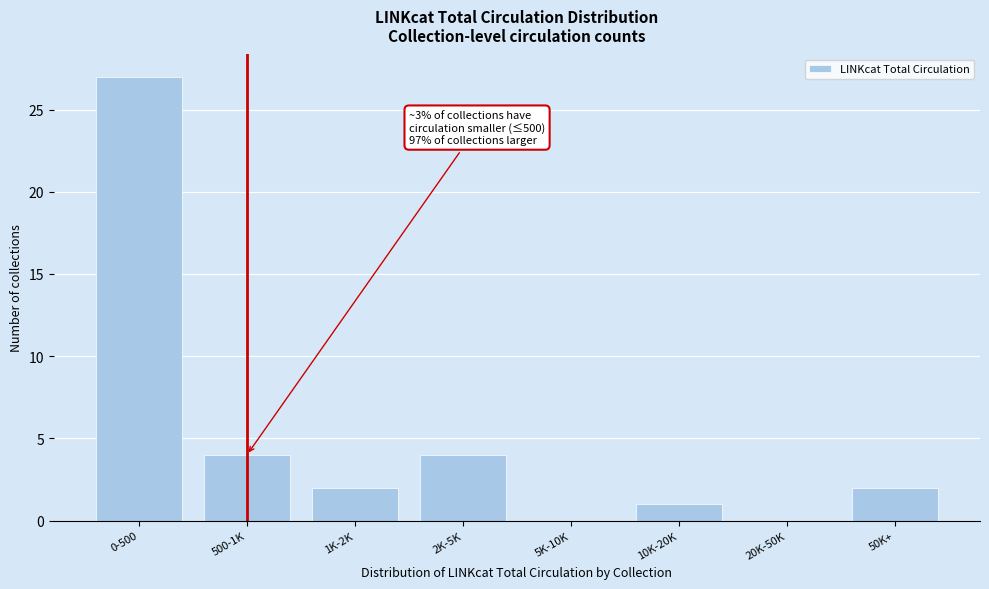

Reading right to left, extract all data points from this chart.

50K+=2	20K-50K=0	10K-20K=1	5K-10K=0	2K-5K=4	1K-2K=2	500-1K=4	0-500=27